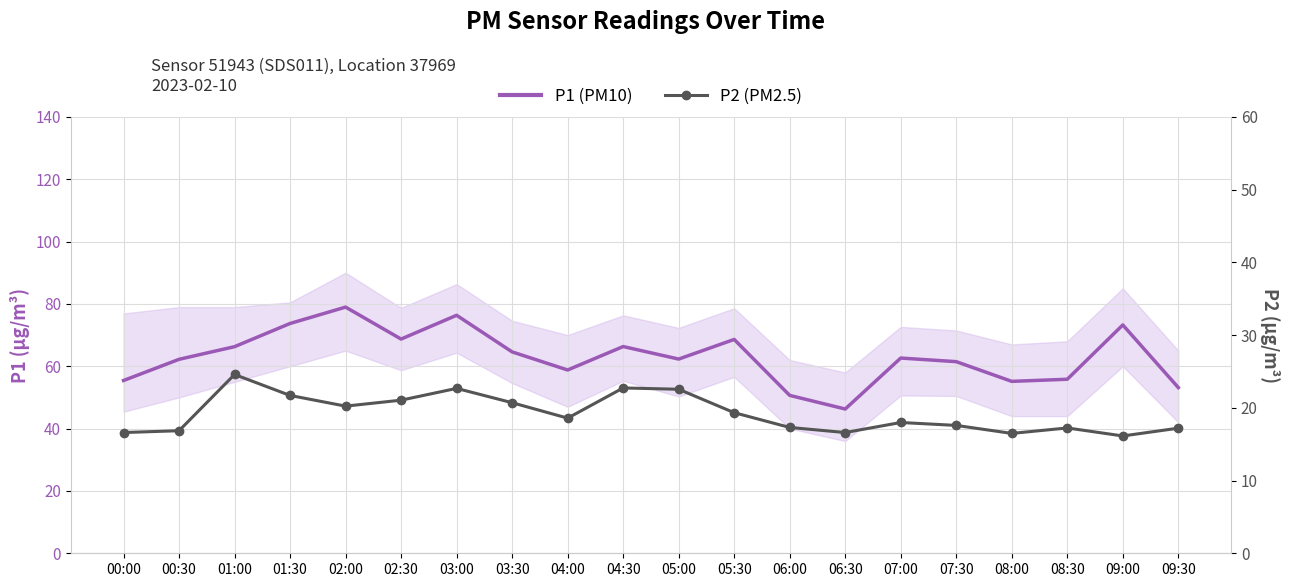

What are all the series names shown in the legend?

P1 (PM10), P2 (PM2.5)